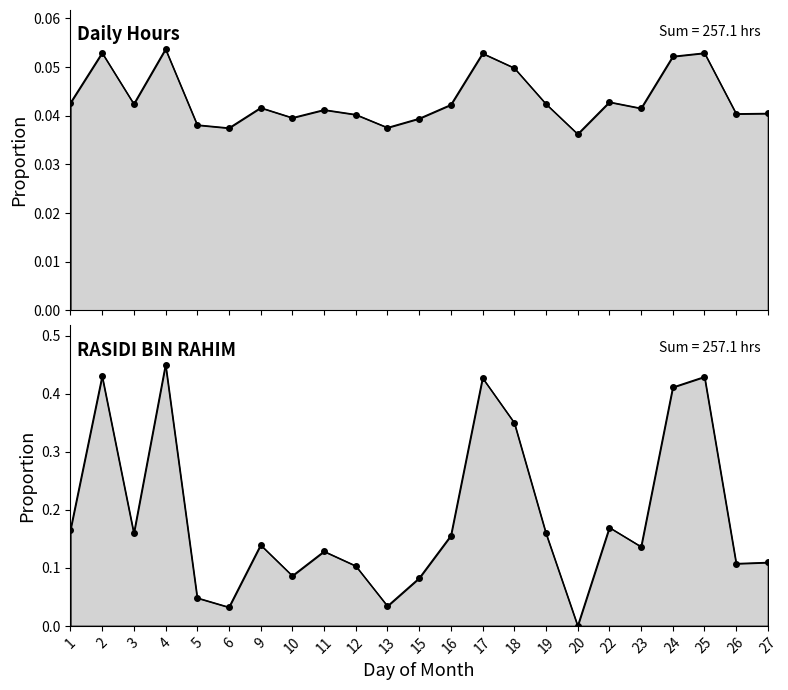

How many values are between 0 and 1?

23